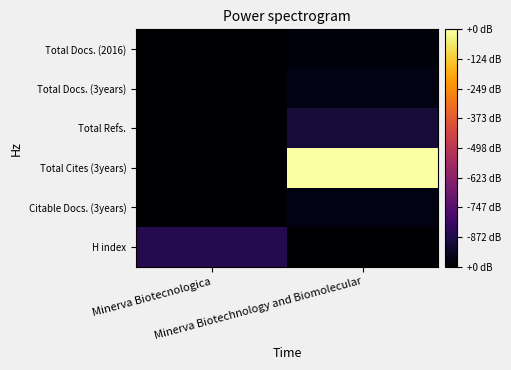

Rank the series by their maximum value, from lowest to highest.

Total Docs. (2016), Citable Docs. (3years), Total Docs. (3years), Total Refs., H index, Total Cites (3years)